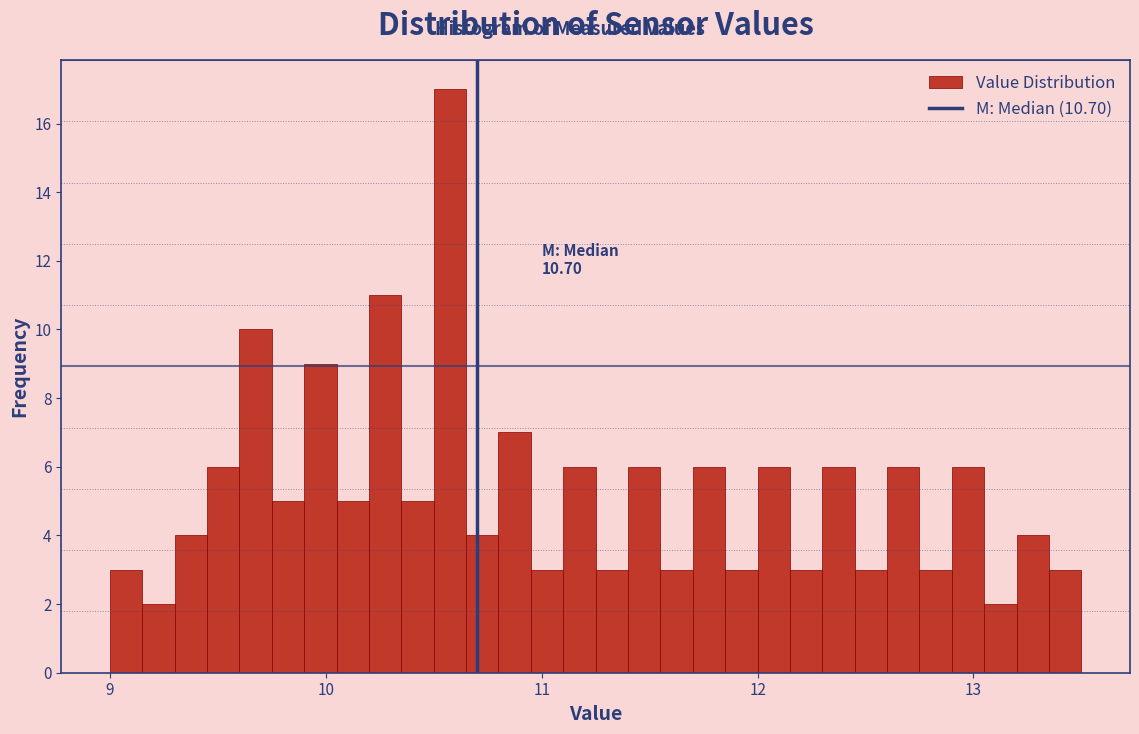

Read against the x-axis, roughly where is the centre of the tallest bar?

10.6